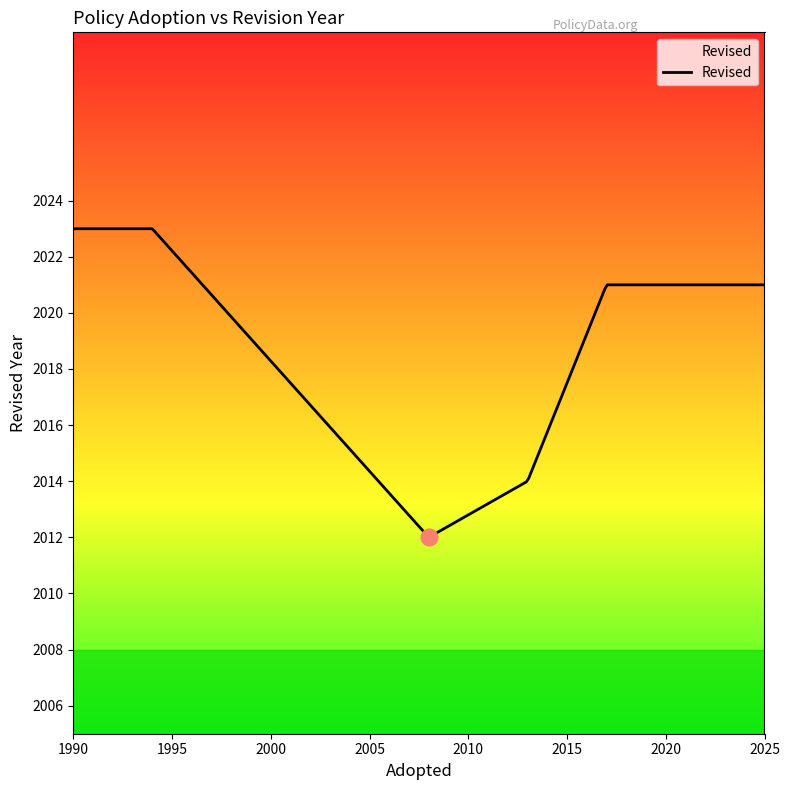

What is the greatest value displayed?

2023.0